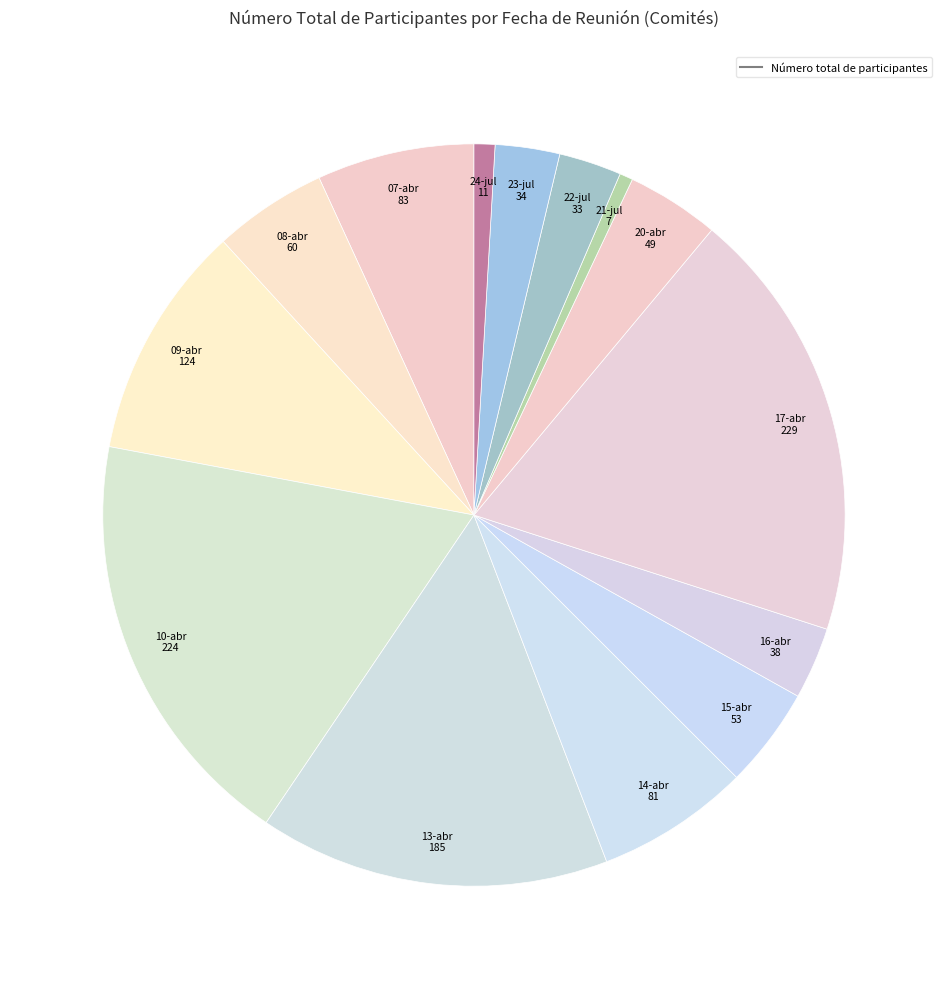

How many segments does this pie chart have?

14